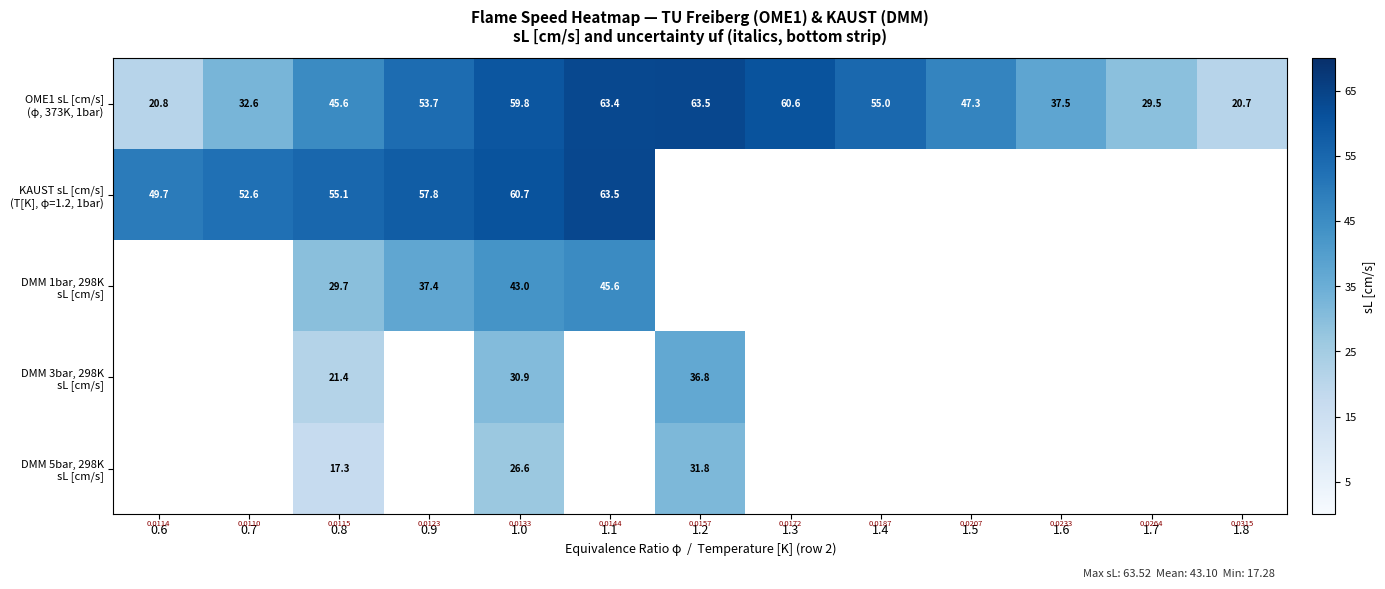

Between 0.7 and 0.6, which is larger?

0.7